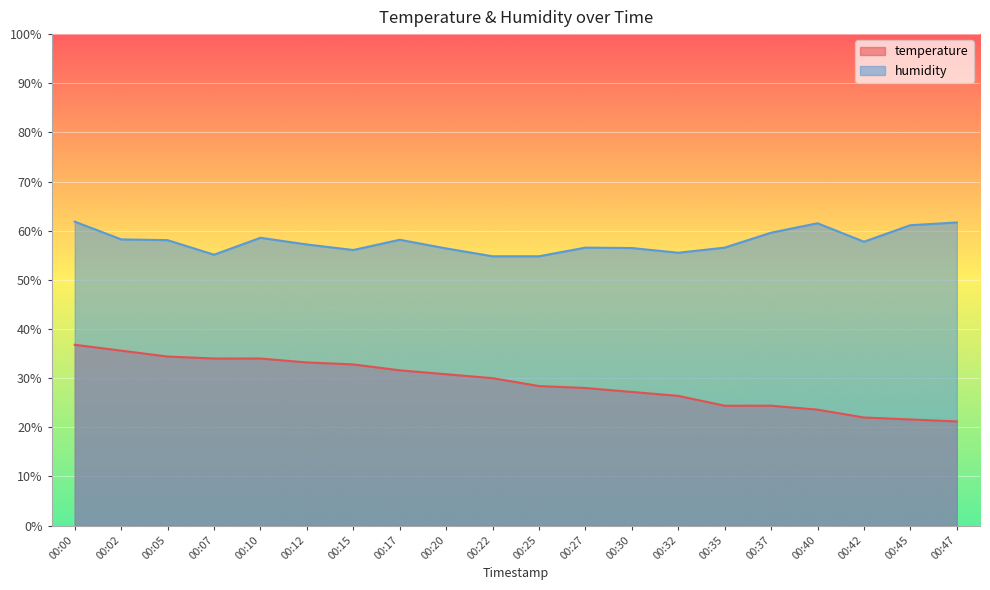

How many data points in temperature are less than 30?

10